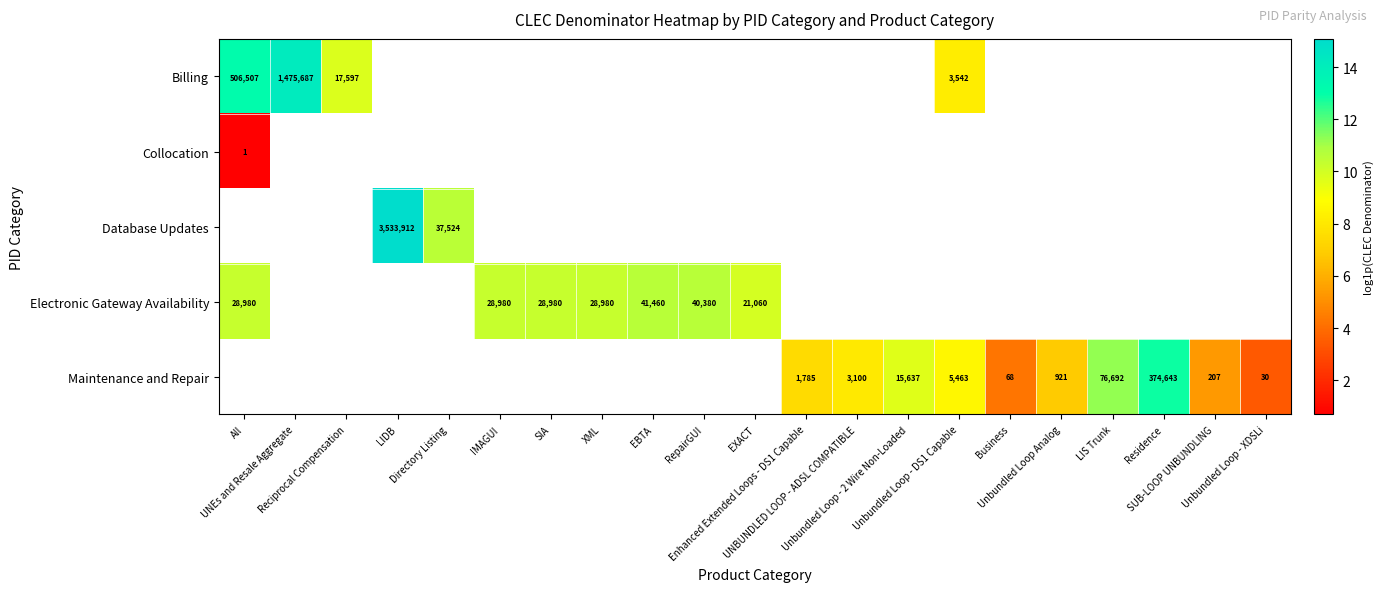

What is the minimum value for Electronic Gateway Availability?

10.0